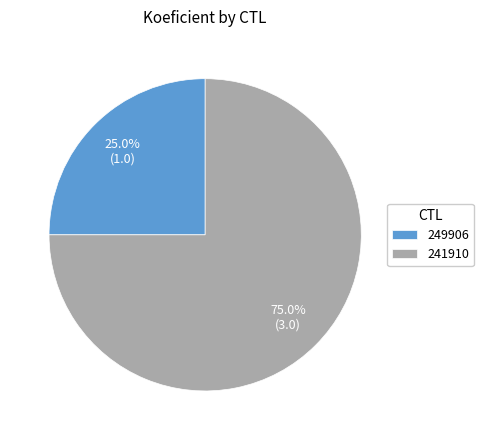

Which slice represents more than half of the pie?

241910